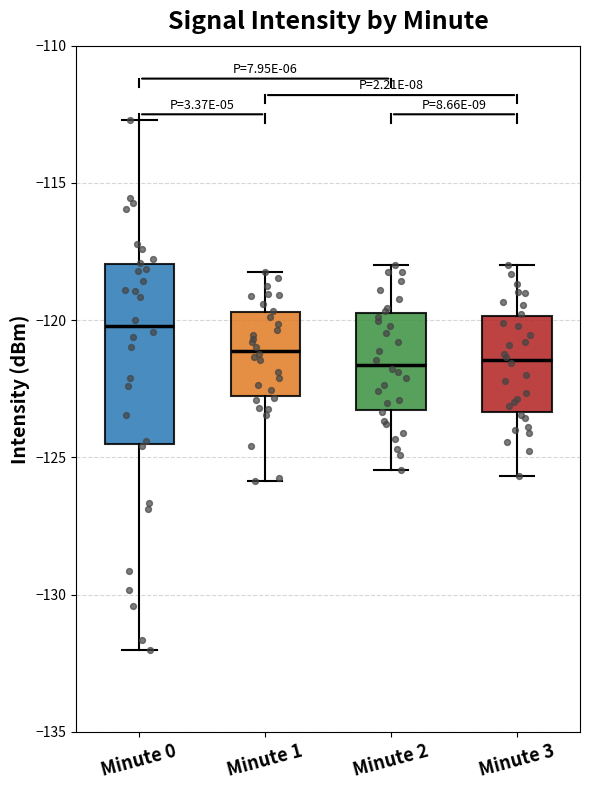

Which box is the tallest, from its lower edge to its upper edge?

Minute 0